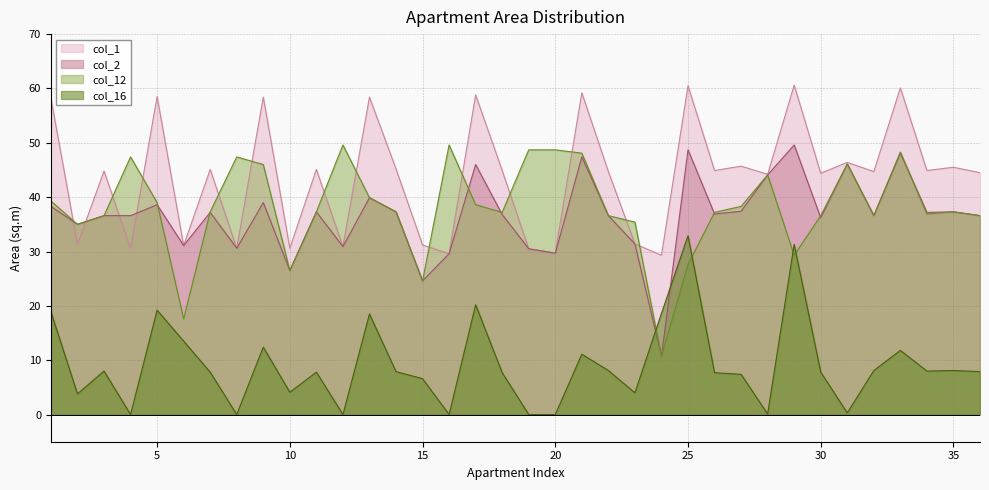

Count the number of data series in this chart.

4